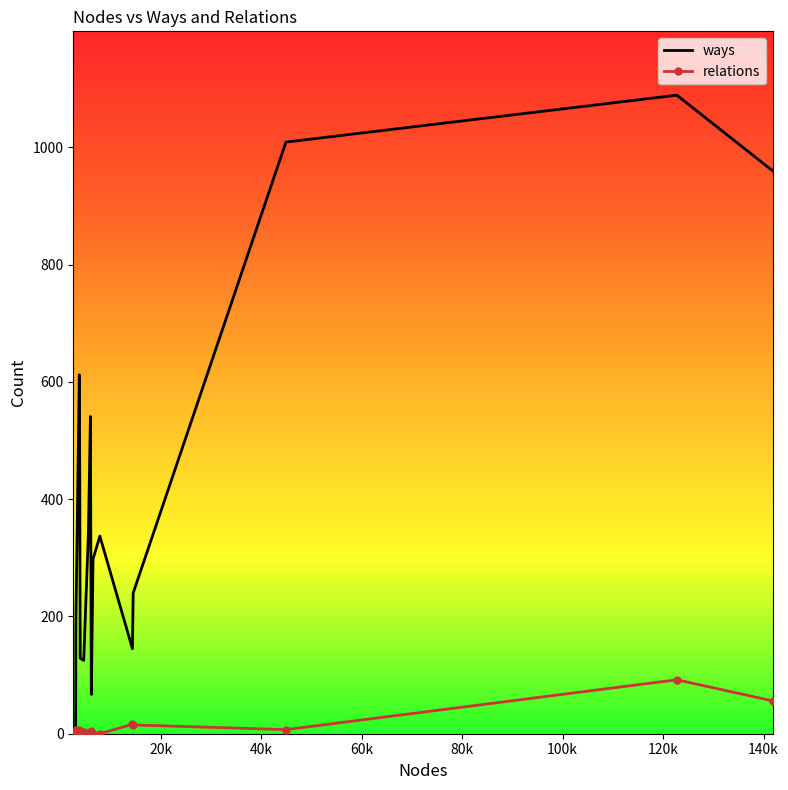

What is the greatest value displayed?

1089